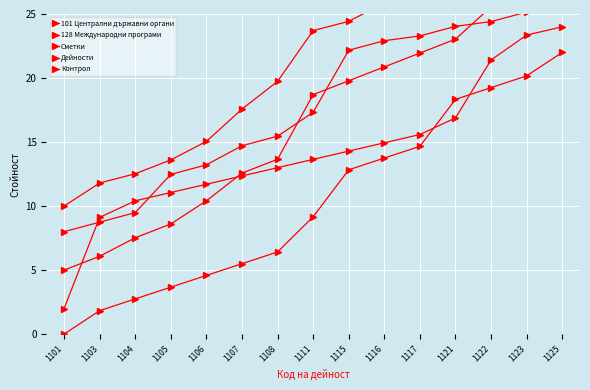

At 1104, list the series in order from smallest to largest.

101 Централни държавни органи, Сметки, Дейности, 128 Международни програми, Контрол